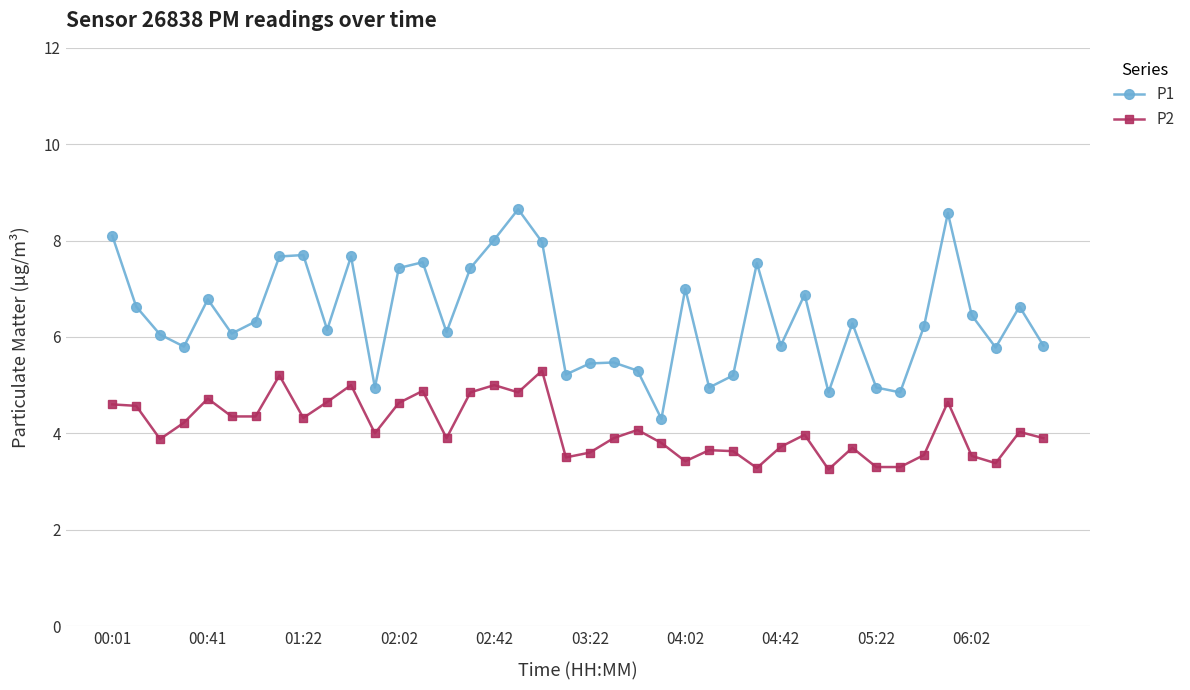

What is the average value of the P2 series?

4.1